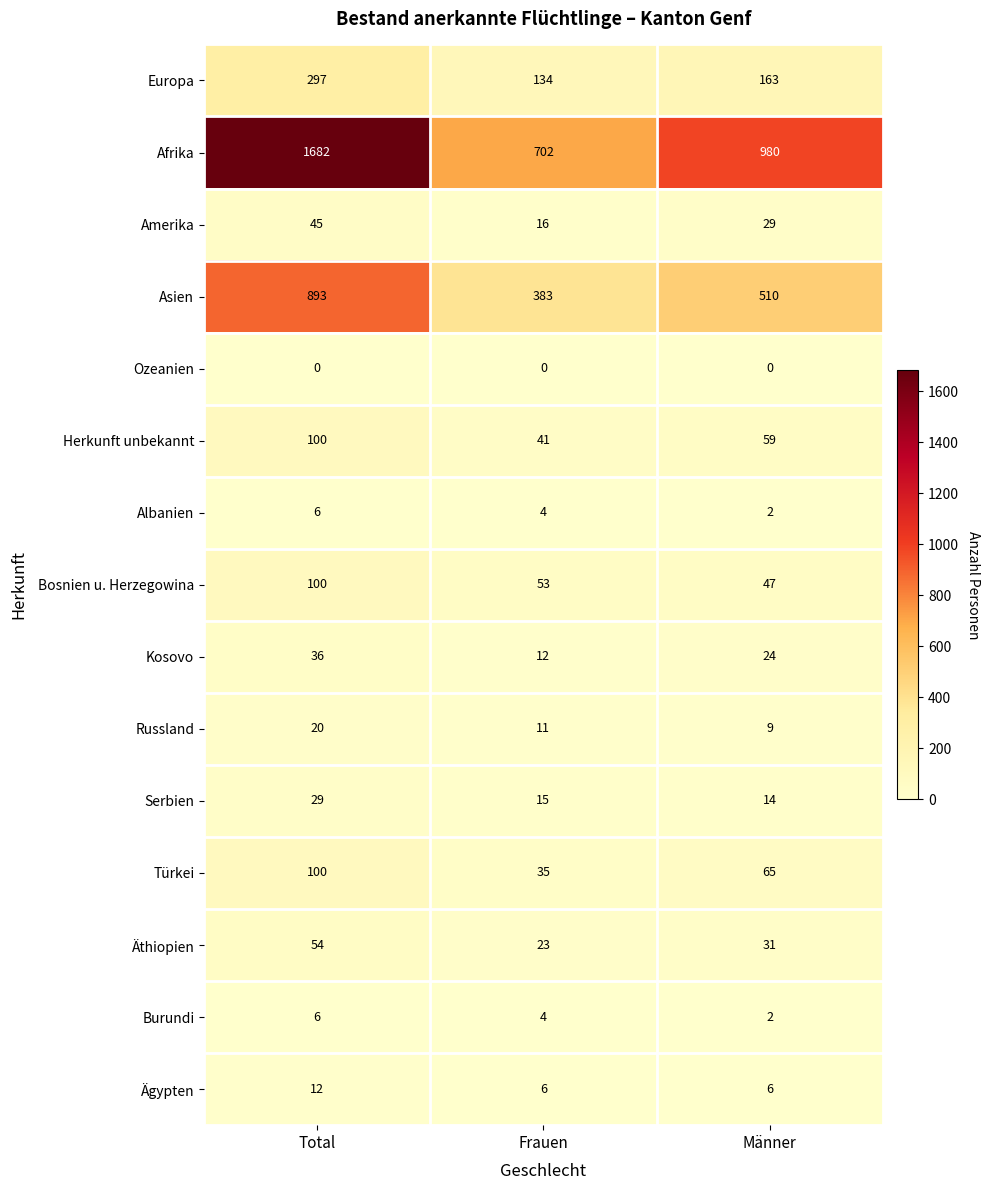

Which series changed the most between Total and Männer?

Afrika